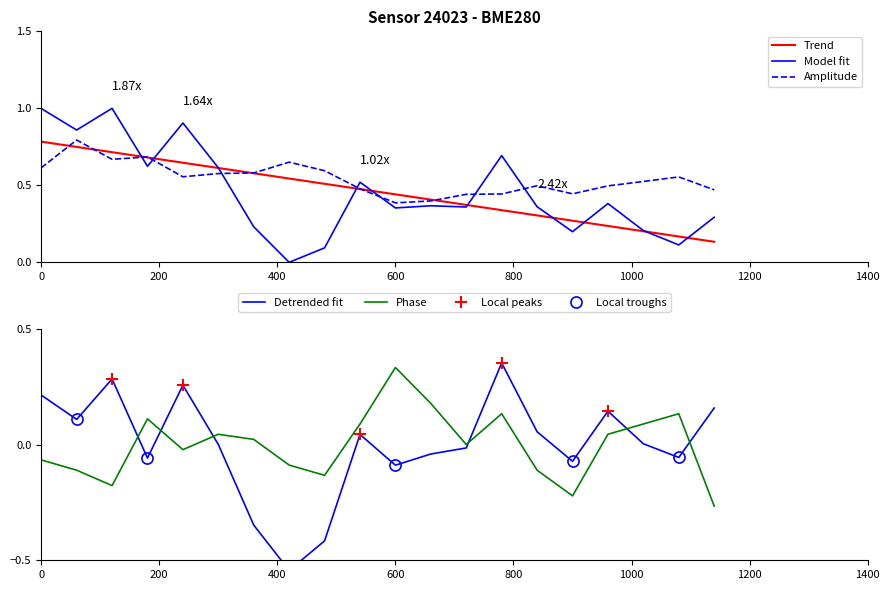

How many times do Amplitude and Model fit cross each other?

7